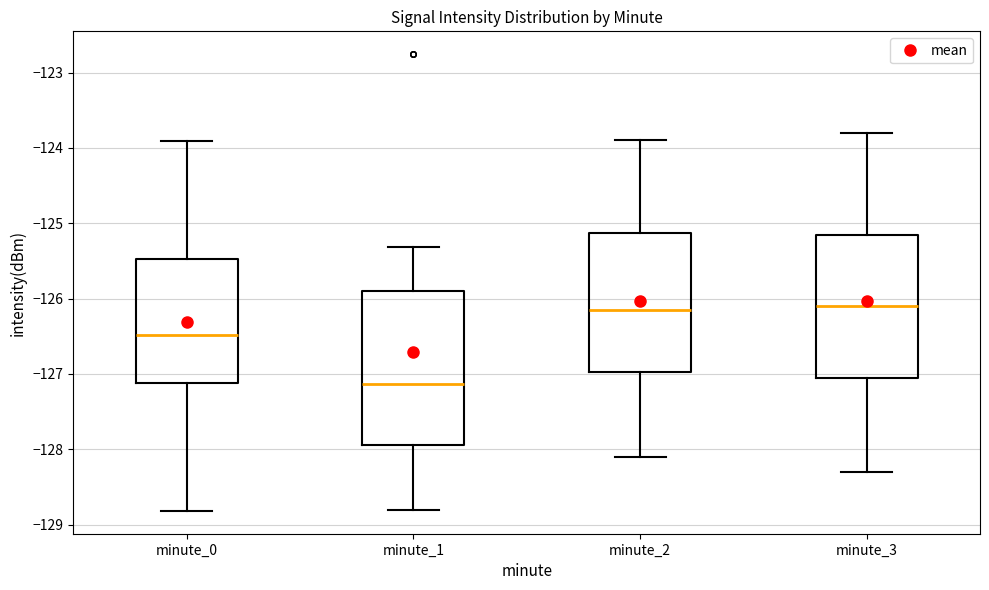

Reading left to right, read every box against the y-axis: the position of its median line, the range the box covers, and the ends of its whiskers. The values are not printed on the chart, so give them approximately, as read against the axis.

minute_0: median -126.5, box -127.1 to -125.5, whiskers -128.8 to -123.9
minute_1: median -127.1, box -127.9 to -125.9, whiskers -128.8 to -125.3
minute_2: median -126.1, box -127.0 to -125.1, whiskers -128.1 to -123.9
minute_3: median -126.1, box -127.0 to -125.1, whiskers -128.3 to -123.8